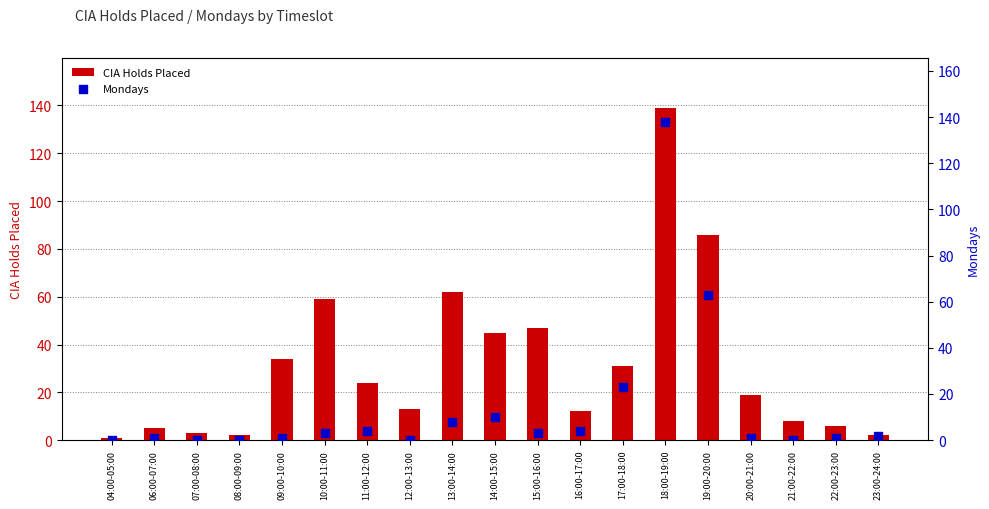

Which series has the largest total across all categories?

CIA Holds Placed